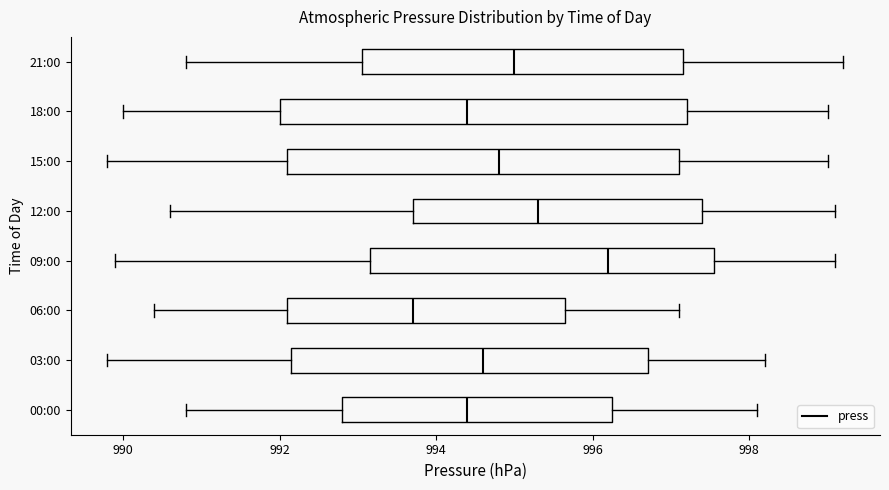

Reading bottom to top, transcribe this box plot: for each box, give where its median line is, the range the box spans, and where its two whiskers end, as read against the x-axis. The values are not printed on the chart, so give them approximately, as read against the axis.

00:00: median 994.4, box 992.8 to 996.2, whiskers 990.8 to 998.2
03:00: median 994.6, box 992.2 to 996.8, whiskers 989.8 to 998.2
06:00: median 993.8, box 992.2 to 995.6, whiskers 990.4 to 997.2
09:00: median 996.2, box 993.2 to 997.6, whiskers 990.0 to 999.2
12:00: median 995.4, box 993.8 to 997.4, whiskers 990.6 to 999.2
15:00: median 994.8, box 992.2 to 997.2, whiskers 989.8 to 999.0
18:00: median 994.4, box 992.0 to 997.2, whiskers 990.0 to 999.0
21:00: median 995.0, box 993.0 to 997.2, whiskers 990.8 to 999.2